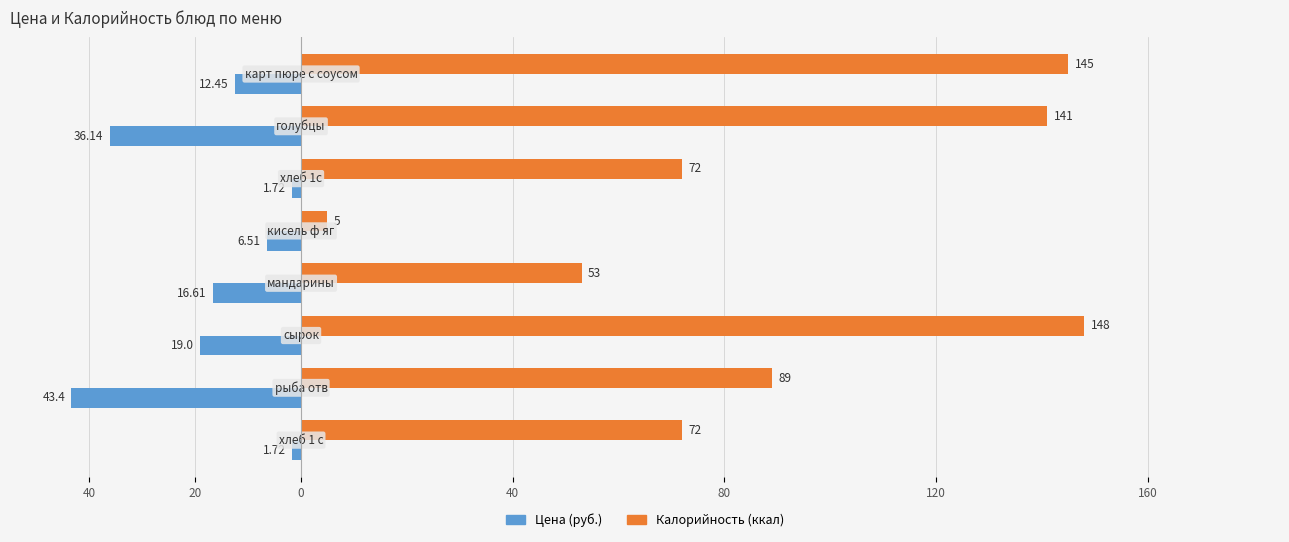

What is the maximum value shown in the chart?

148.0